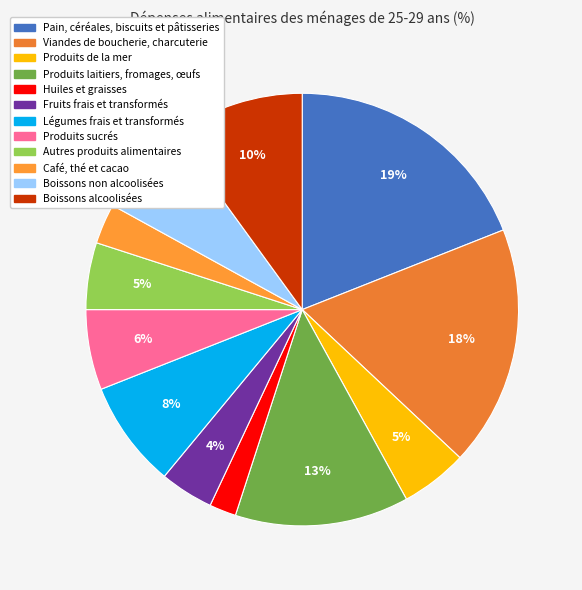

What is the change in value from Légumes frais et transformés to Produits sucrés?

-2